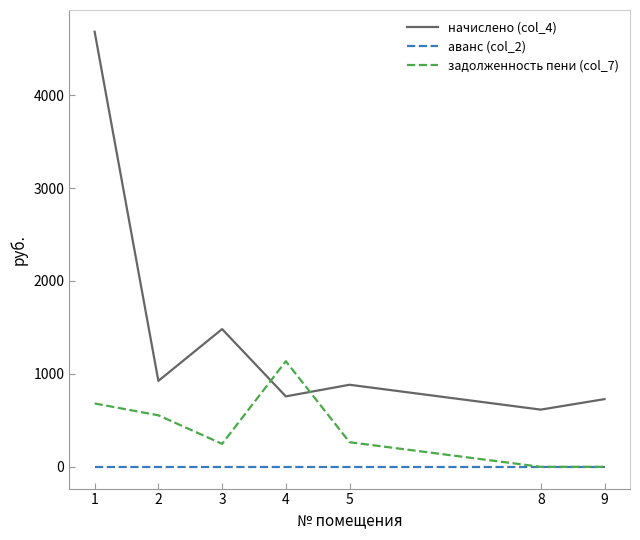

The value of задолженность пени (col_7) at 9 is 489.2. True or false?

False